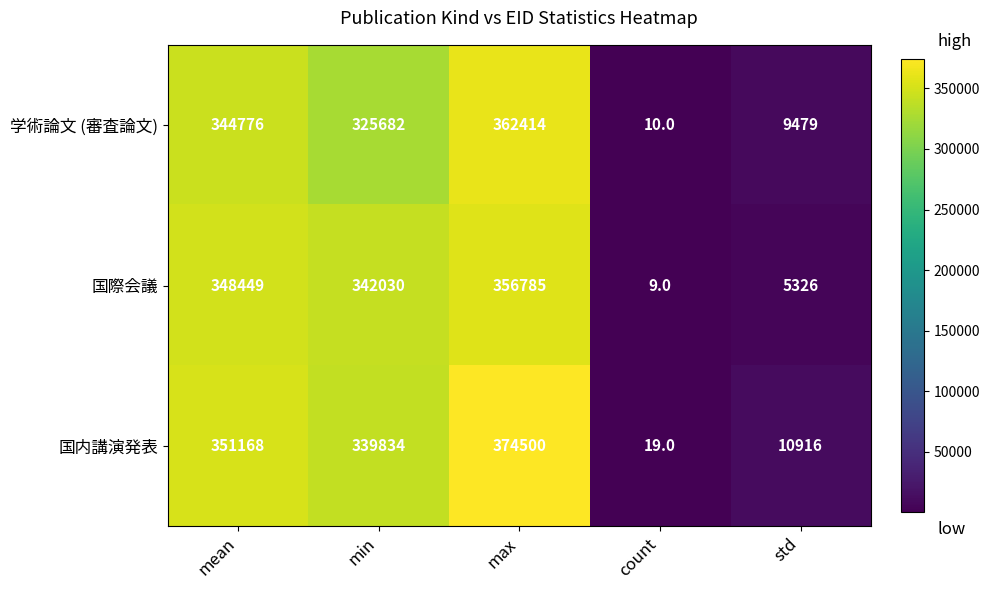

Reading right to left, what are all the values shown in this chart?

学術論文 (審査論文): 9479	10	362414	325682	344776
国際会議: 5326	9	356785	342030	348449
国内講演発表: 10916	19	374500	339834	351168